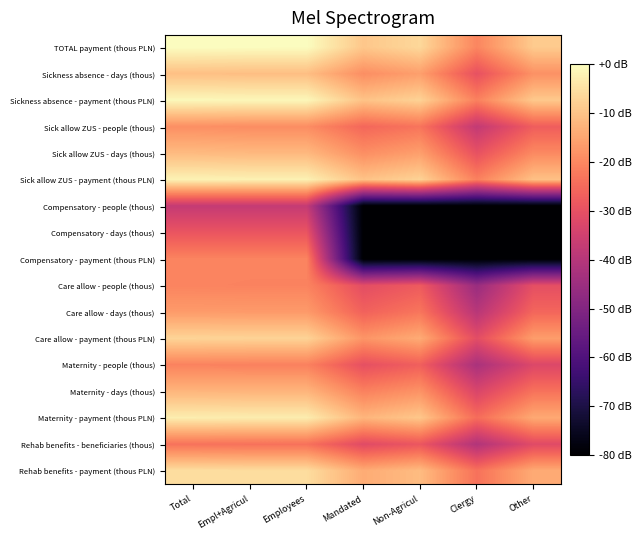

Which has a higher value, Total or Clergy?

Total